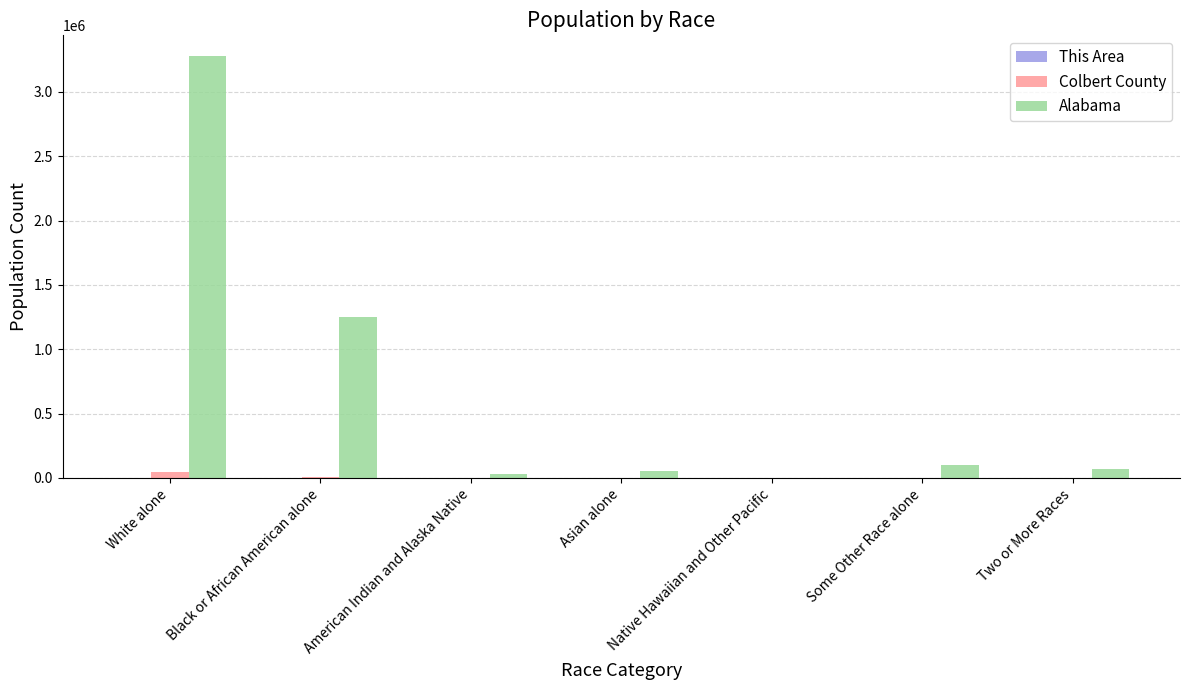

Which series changed the most between White alone and Some Other Race alone?

Alabama